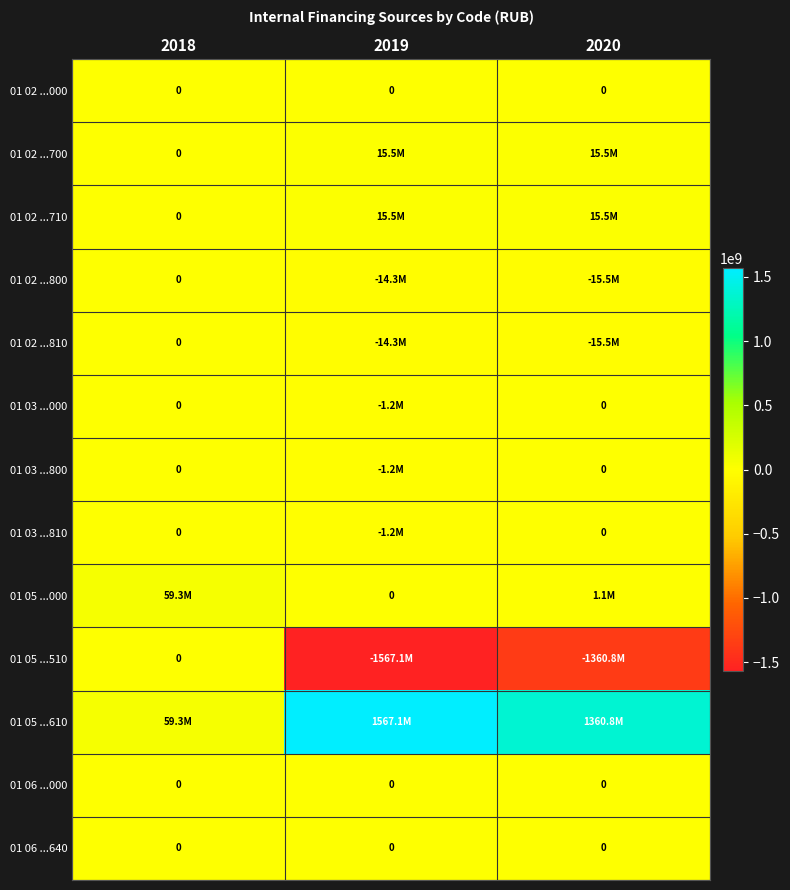

The value of 01 02 ...000 at 2018 is 0. True or false?

True